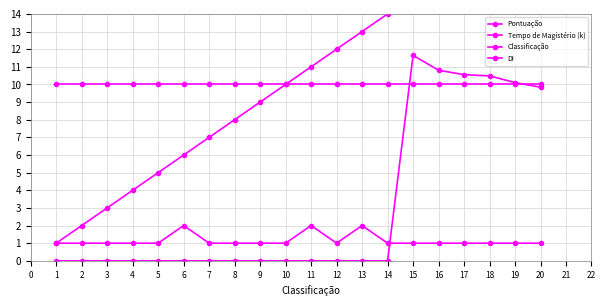

What is the difference between the maximum and minimum values in the Classificação series?

19.0